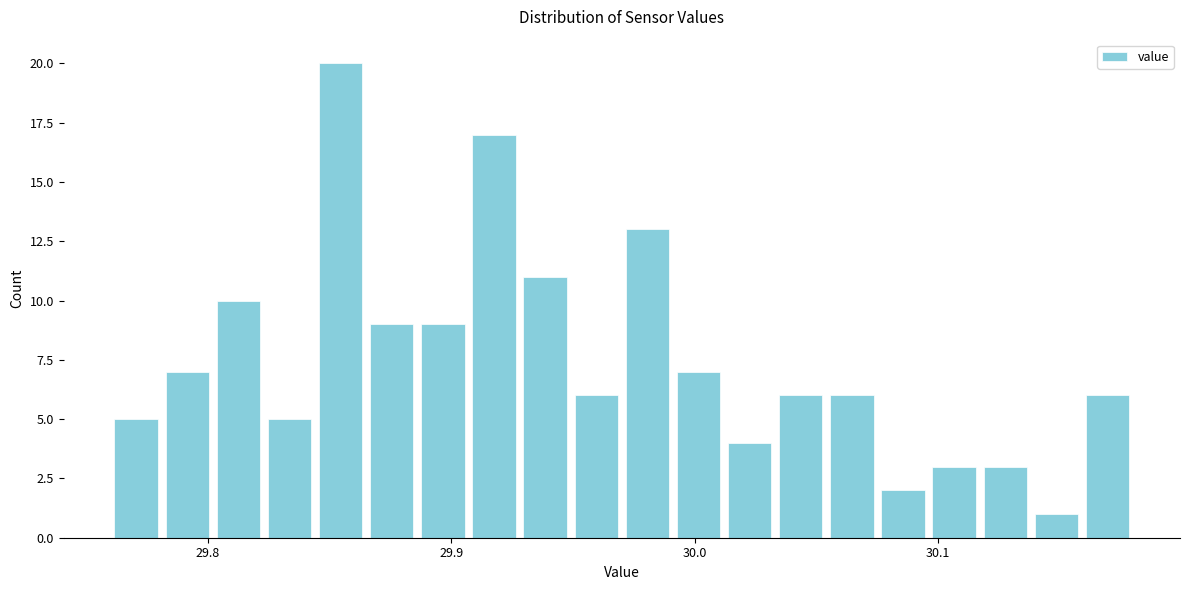

Read against the x-axis, roughly where is the centre of the tallest bar?

29.85